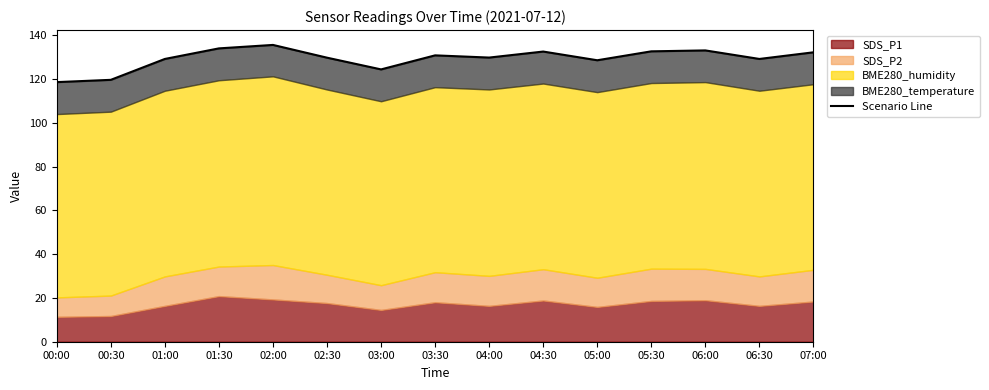

Count the number of values greater than 129.

11